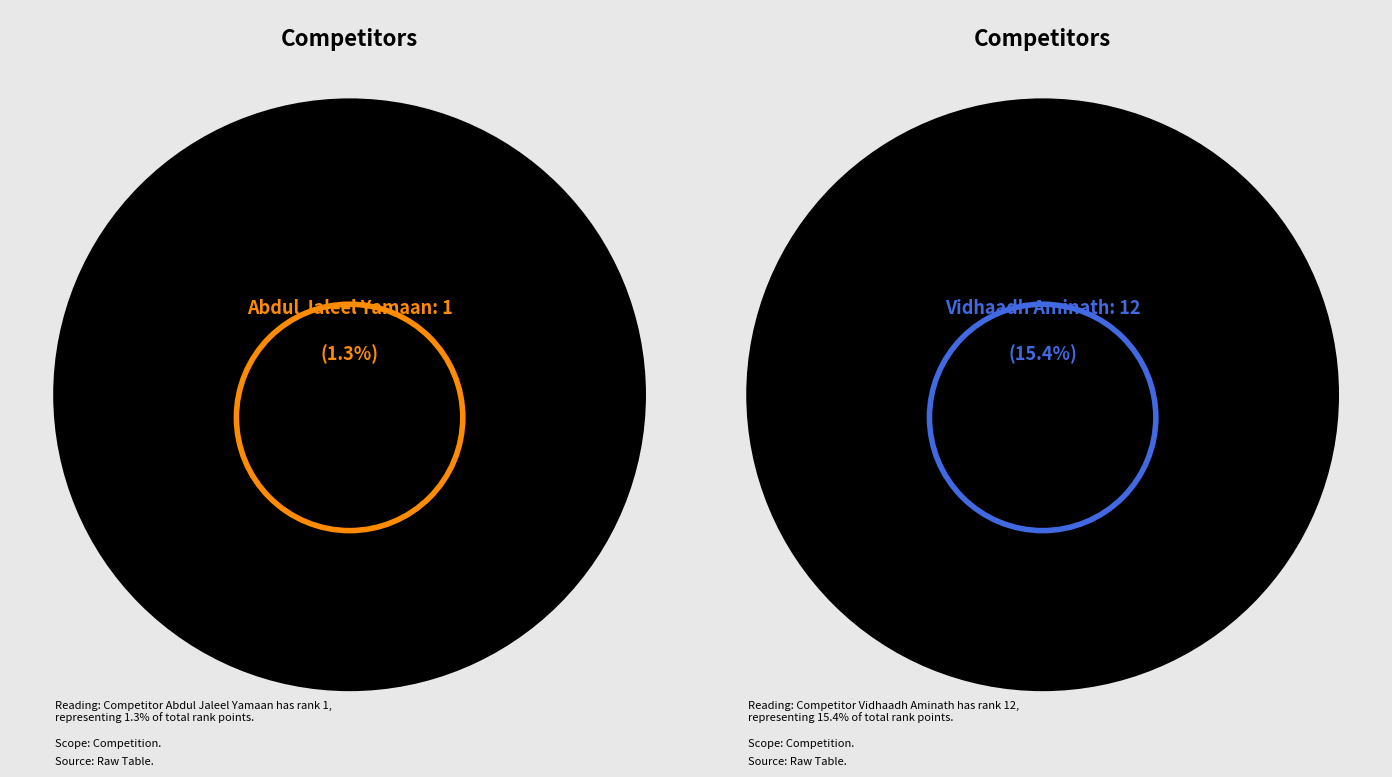

Rank the categories by value from highest to lowest.

Vidhaadh Aminath, Suba Aminath, Nazim Hassan, Rayana Fathimath, Nahufa Aishat, Munthasir Mohamed, Khaleel Hathim, Hujaan Ibrahim, Adheel Adam, Fainaz Aishath, Azmeen Ismail, Abdul Jaleel Yamaan